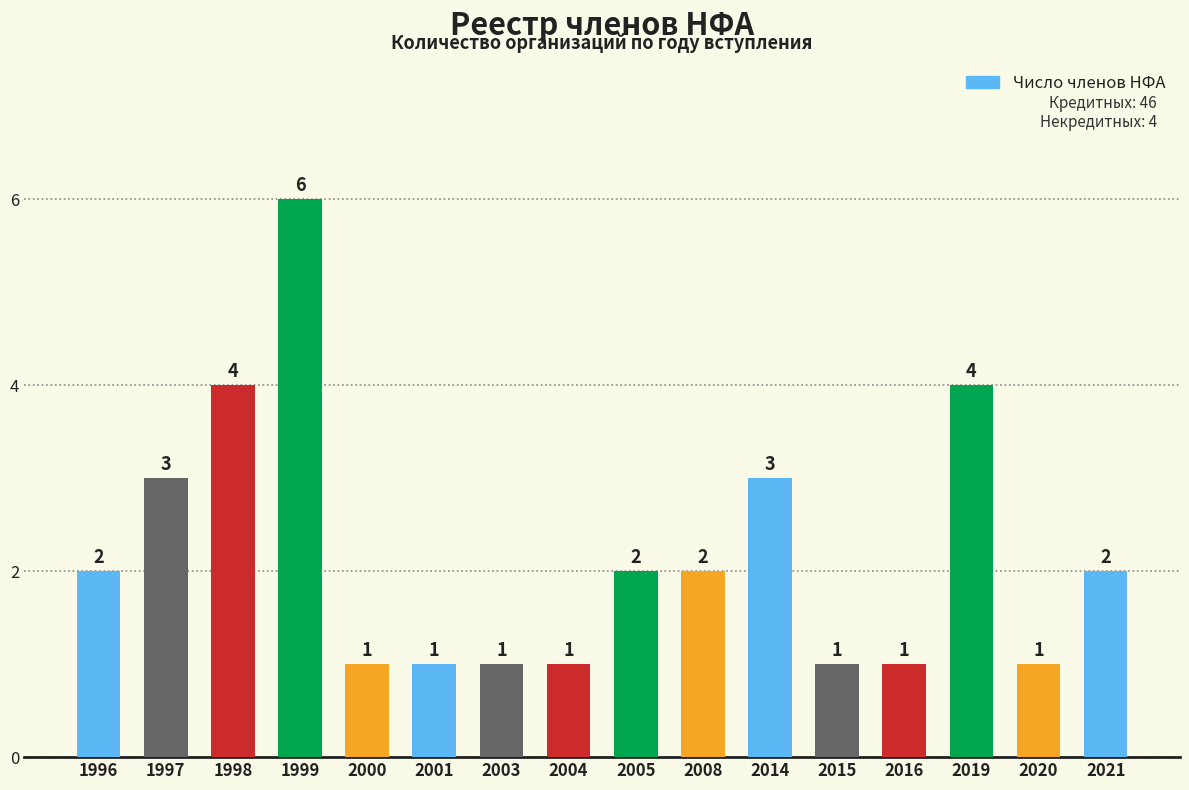

The value at 1998 is 7. True or false?

False